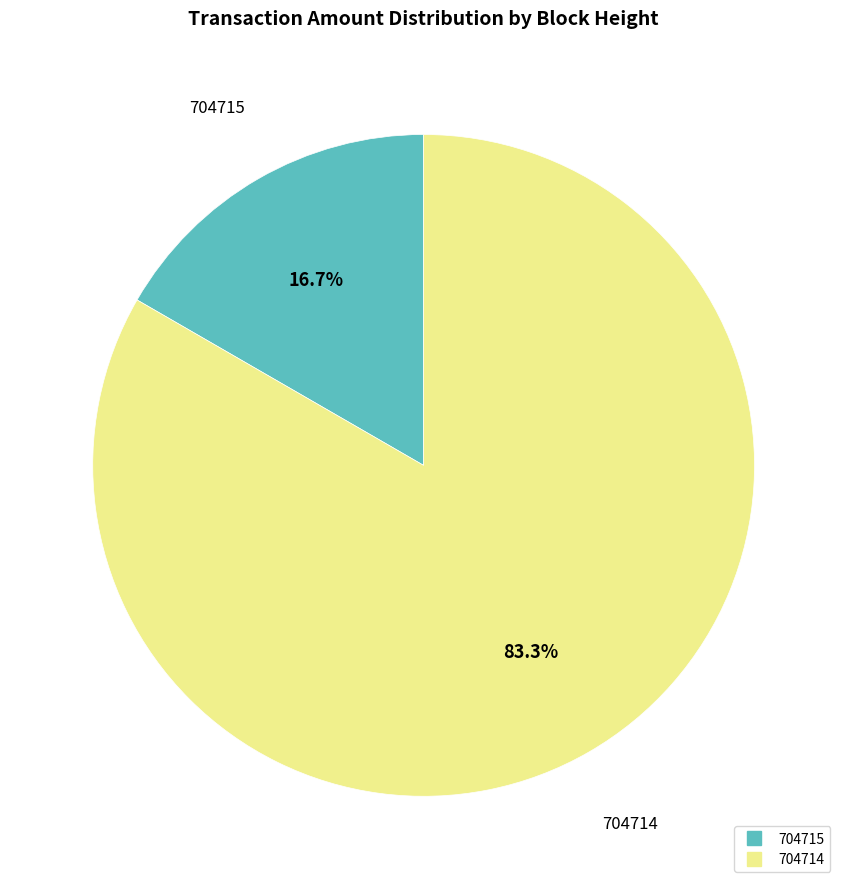

To the nearest percent, what is the combined percentage of 704714 and 704715?

100%